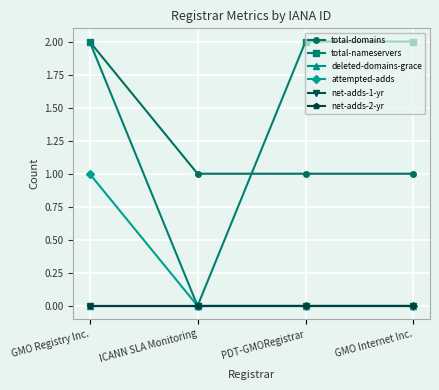

Does the chart display data point markers on the line(s)?

Yes